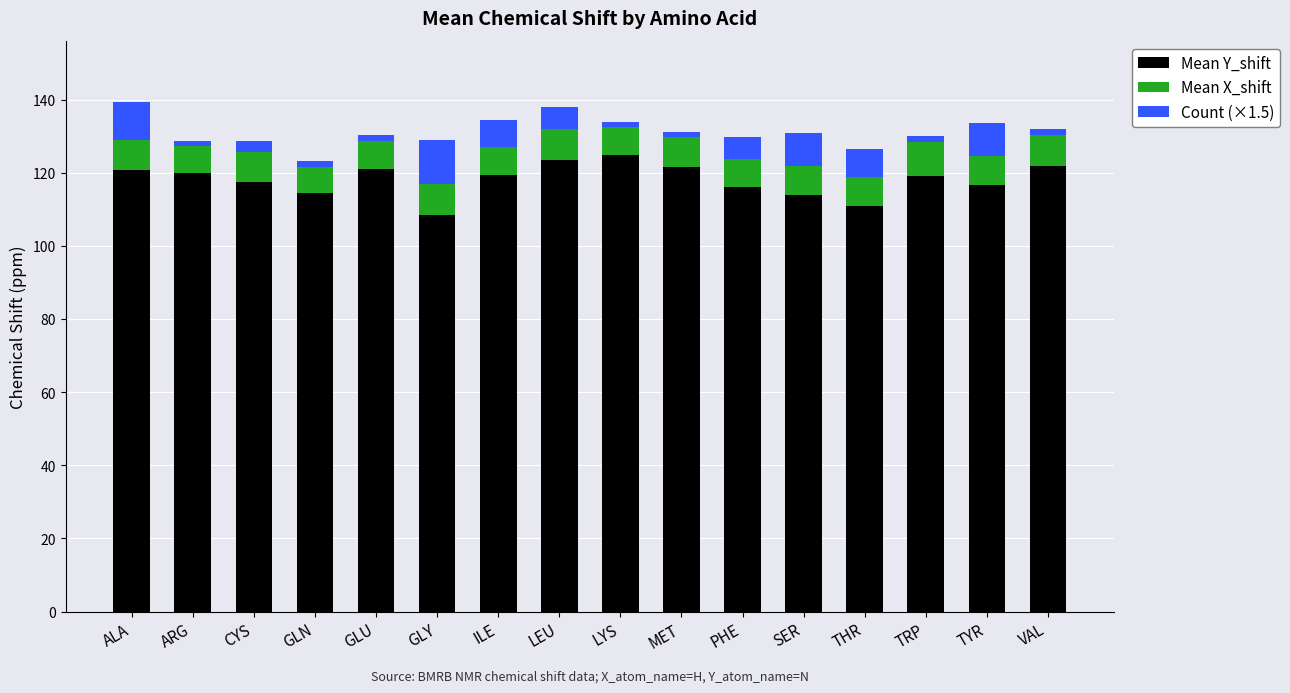

What is the average value of the Mean Y_shift series?

118.2